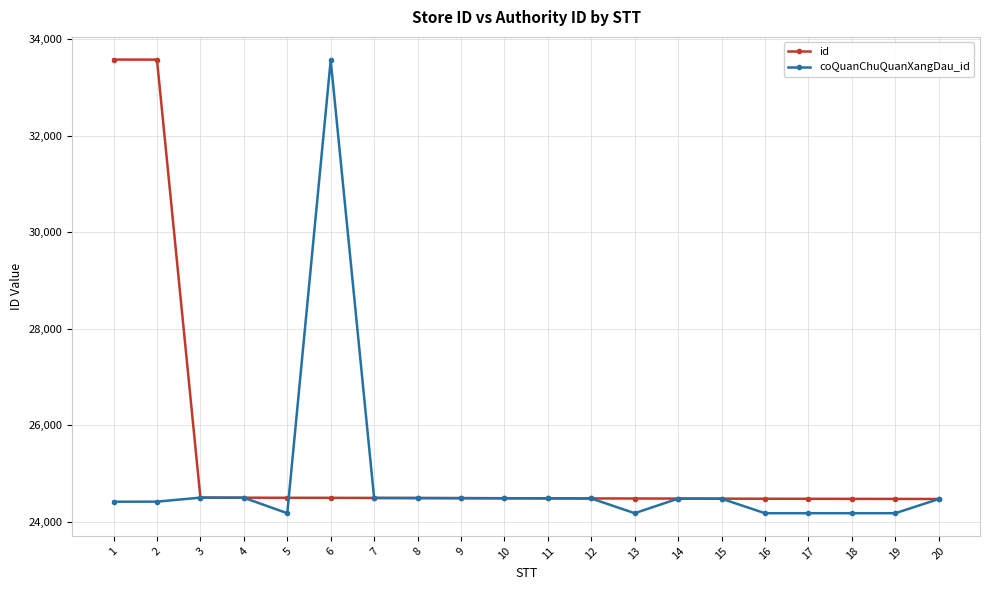

Which series has the largest total across all categories?

id